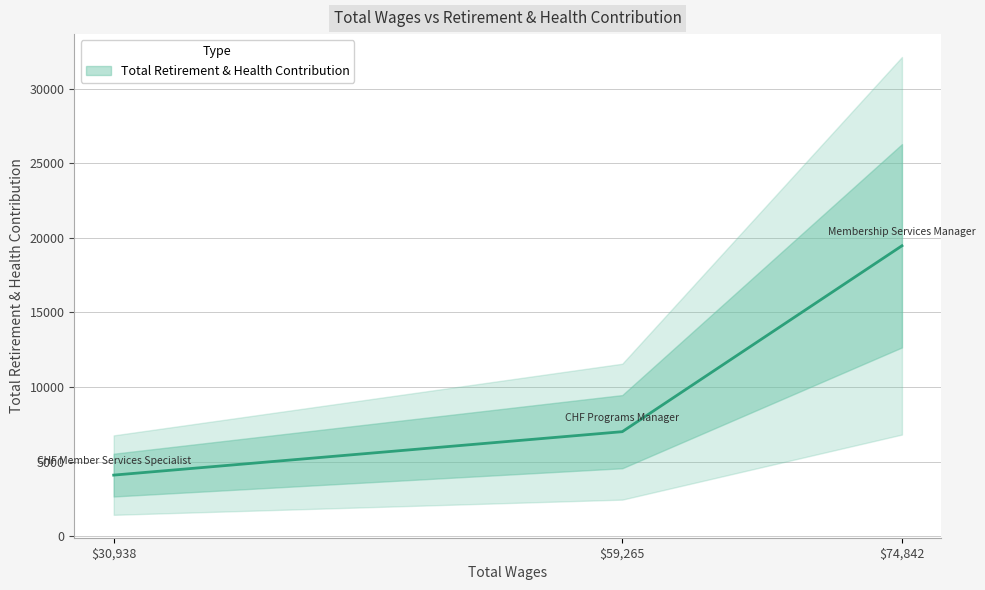

What is the label of the 2nd point from the right?

CHF Programs Manager